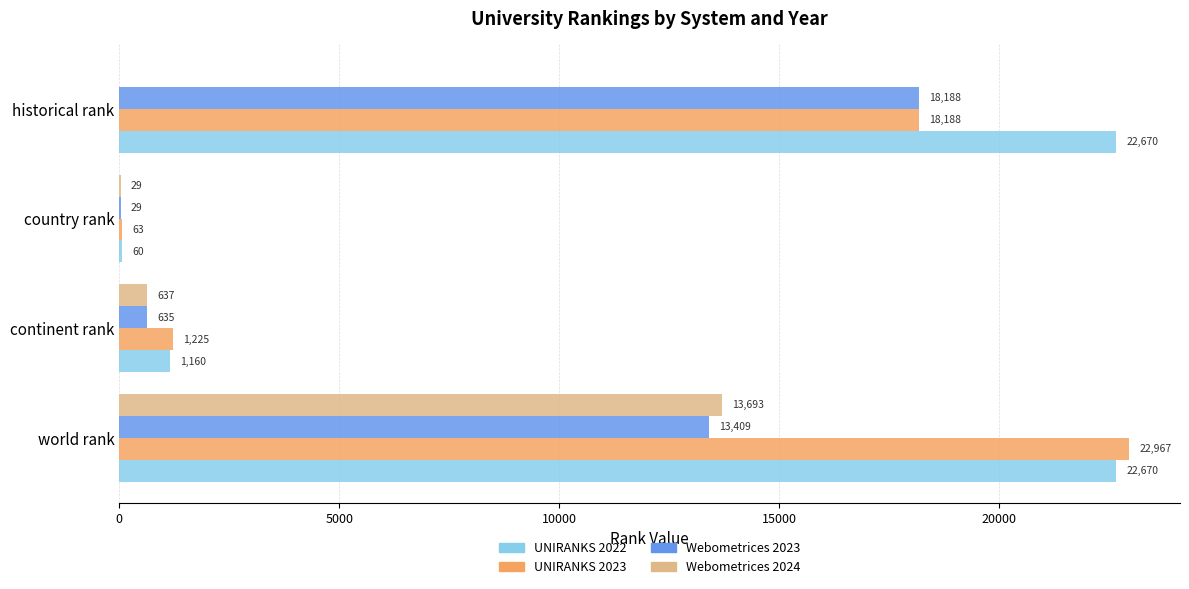

What is the sum of the UNIRANKS 2023 values at continent rank and world rank?

24192